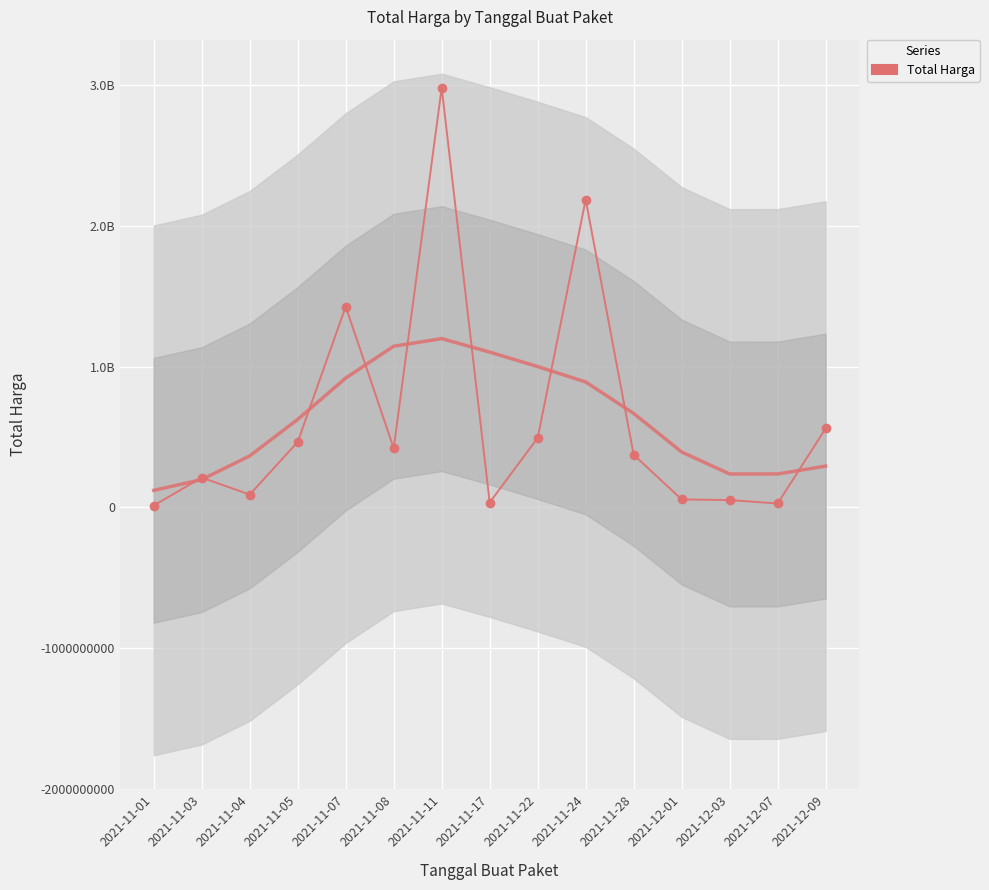

At which category does the chart reach its minimum across all series?

2021-11-01